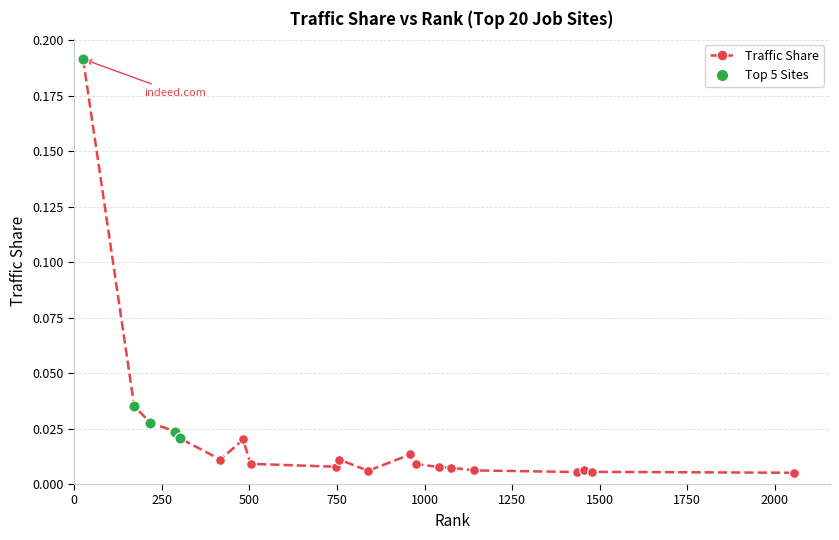

True or false: the data shows 0.0 at 1454.

True